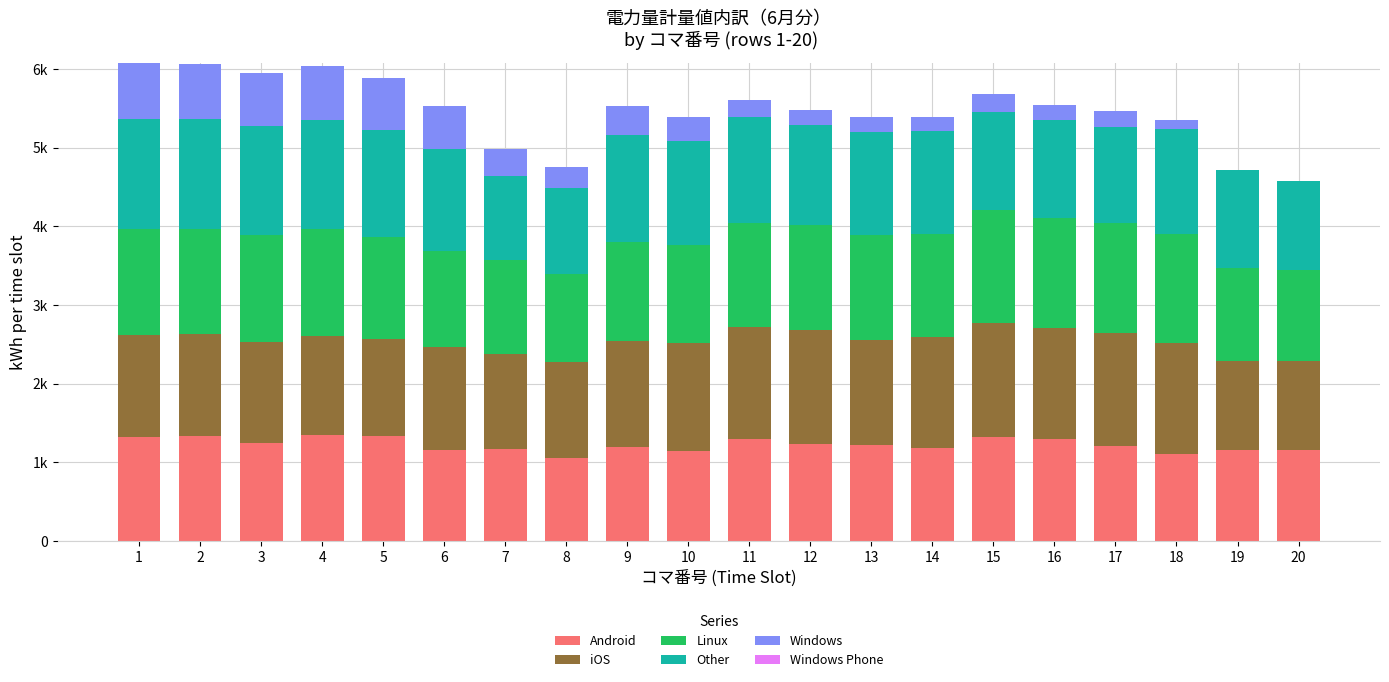

Rank the categories by Linux value from lowest to highest.

8, 20, 7, 19, 6, 10, 9, 5, 14, 11, 12, 13, 2, 1, 3, 4, 18, 17, 16, 15